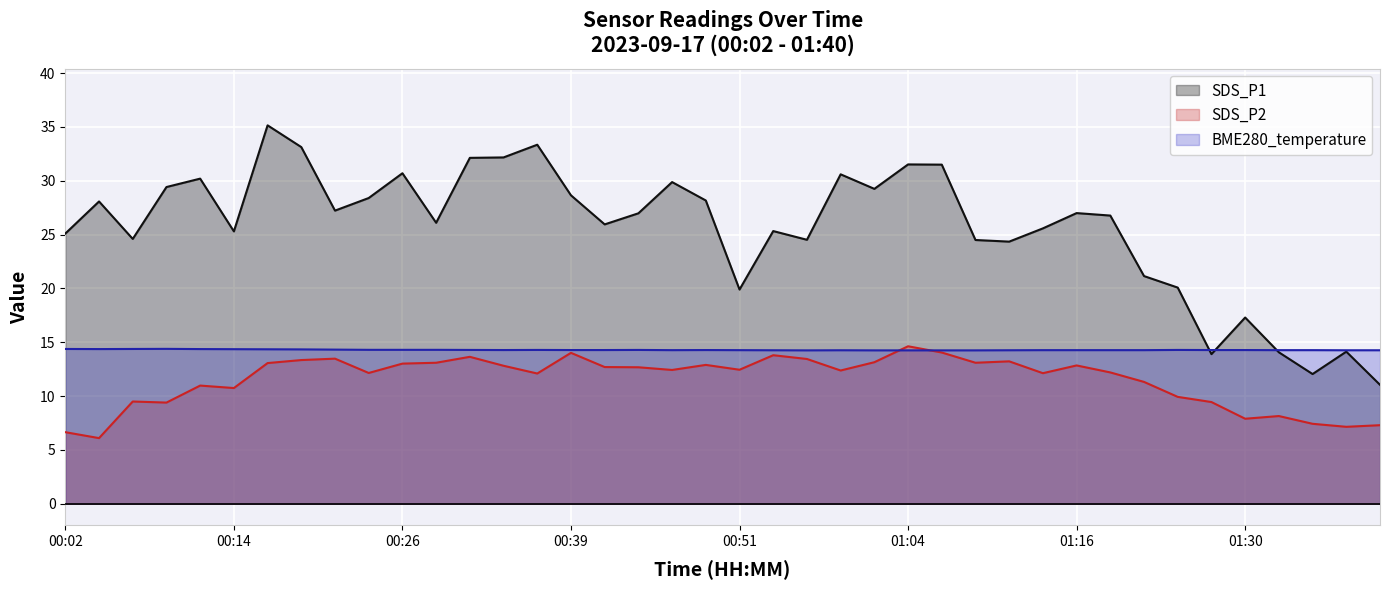

At which label does SDS_P2 reach its minimum?

00:04